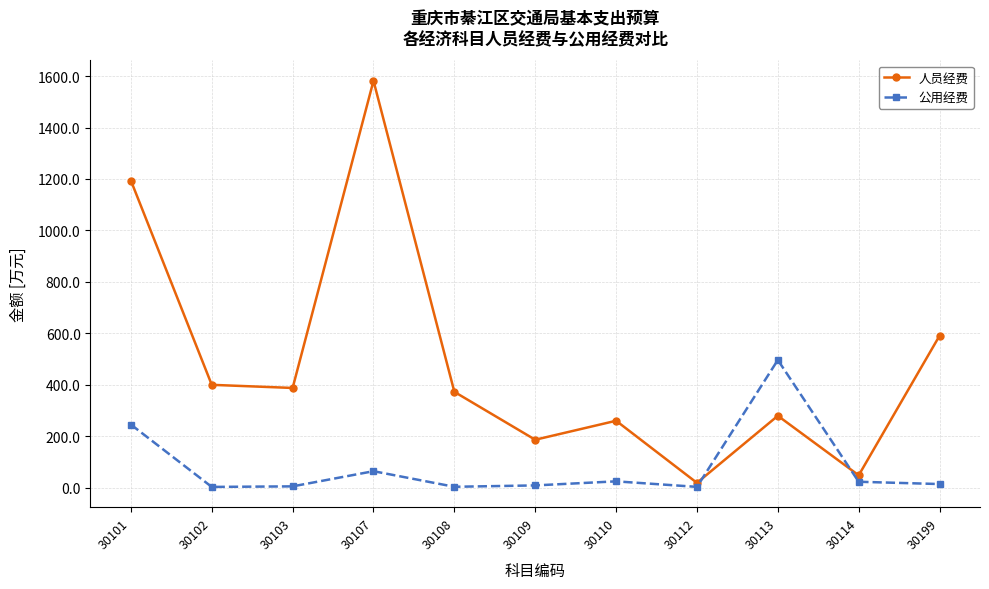

What are all the series names shown in the legend?

人员经费, 公用经费